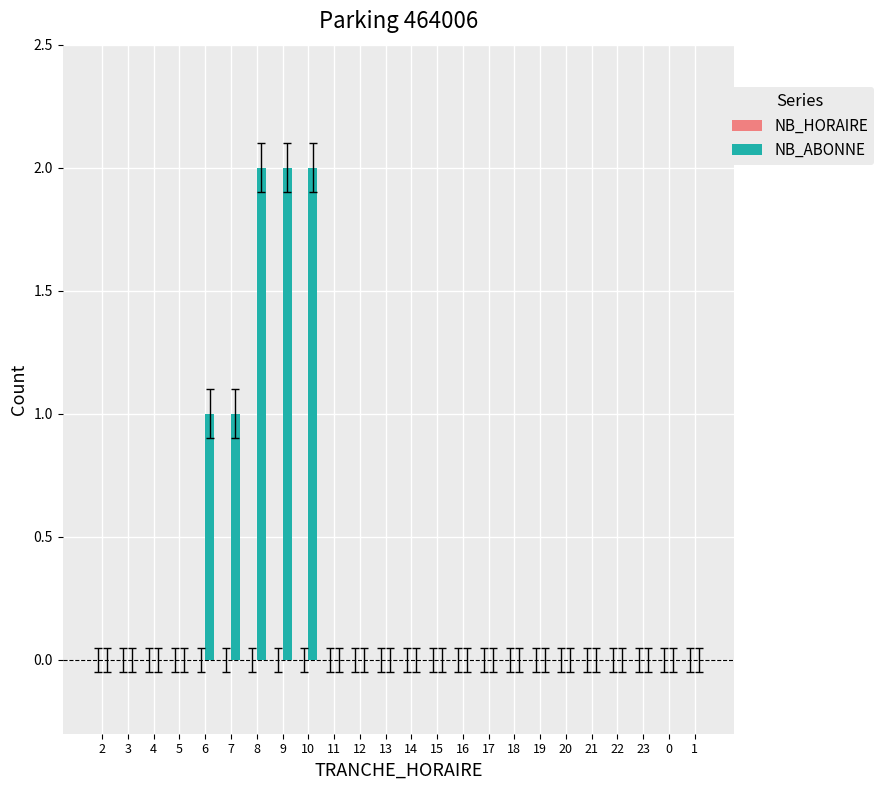

Between 6 and 19, which is larger?

6